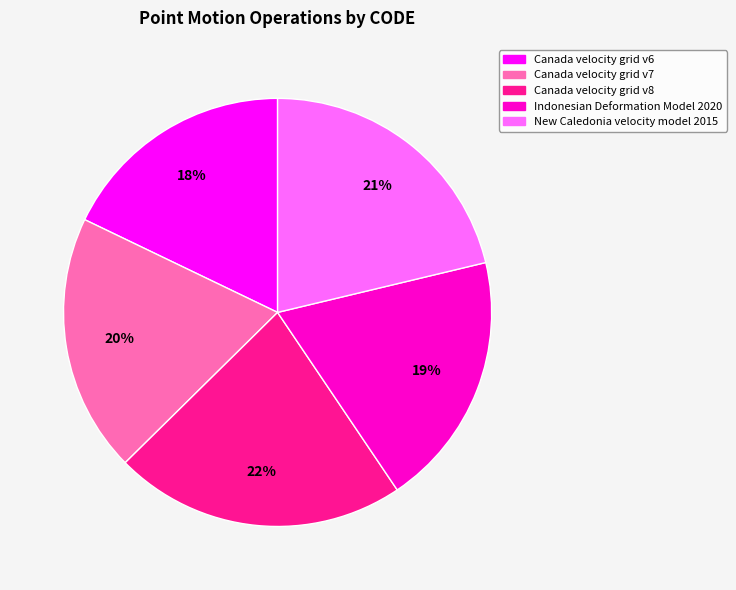

Is it true that Indonesian Deformation Model 2020 is 26% of the pie?

False